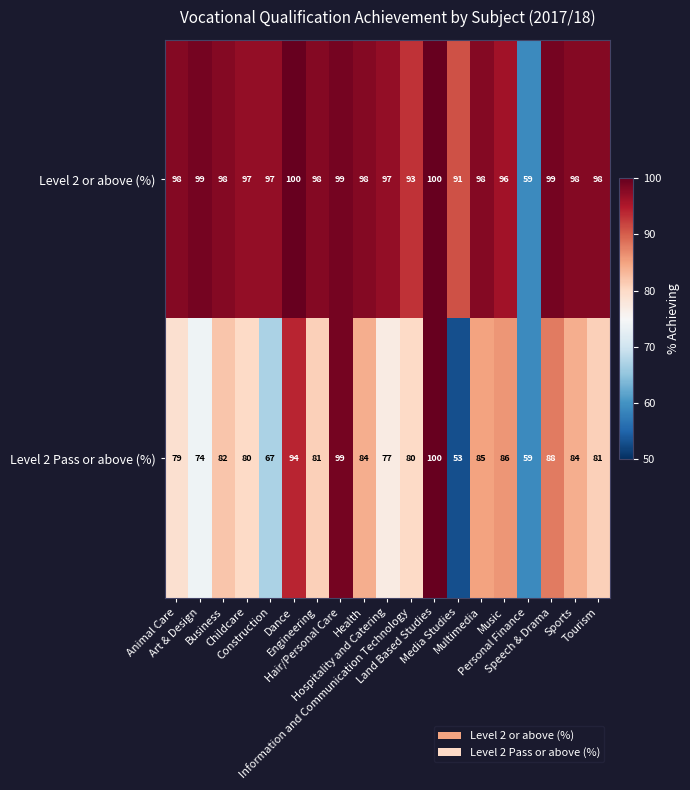

Rank the series by their average value, from lowest to highest.

Level 2 Pass or above (%), Level 2 or above (%)